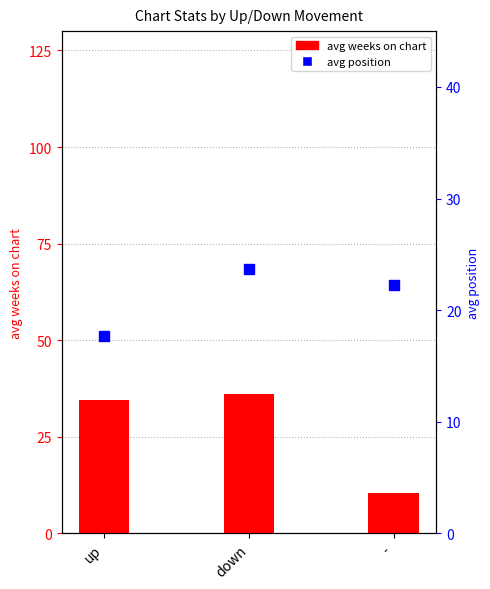

Where is avg weeks on chart nearest to the value 23?

up